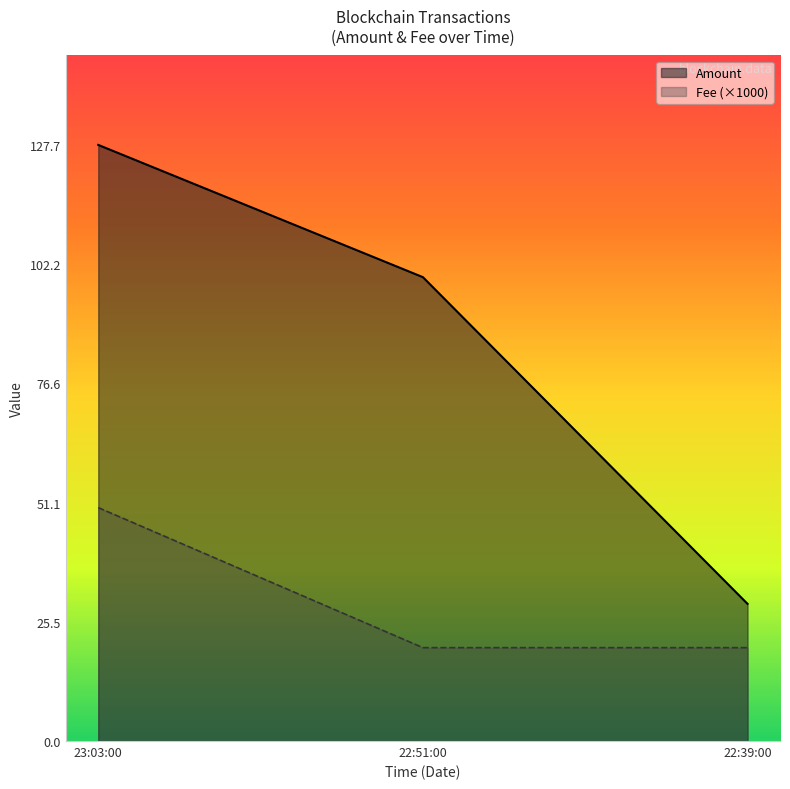

What is the highest value of the Amount series?

127.7